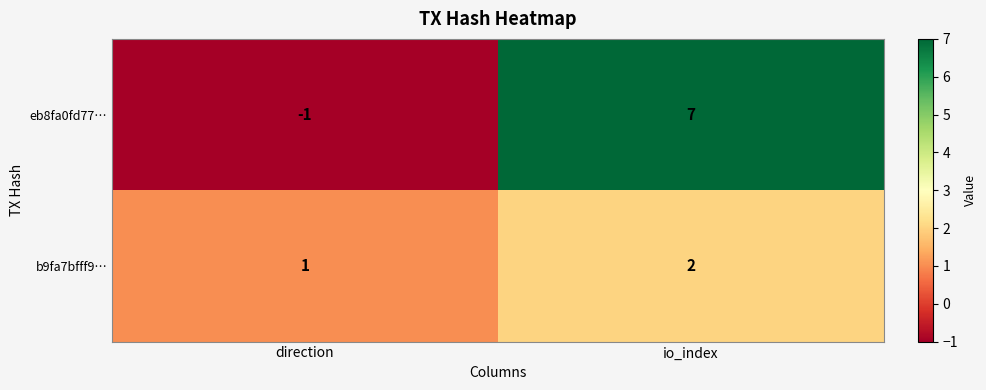

Which series has the largest total across all categories?

eb8fa0fd77…